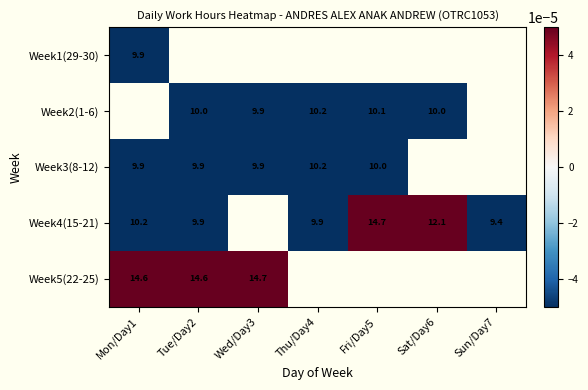

What is the minimum value for Week1(29-30)?

-1.1